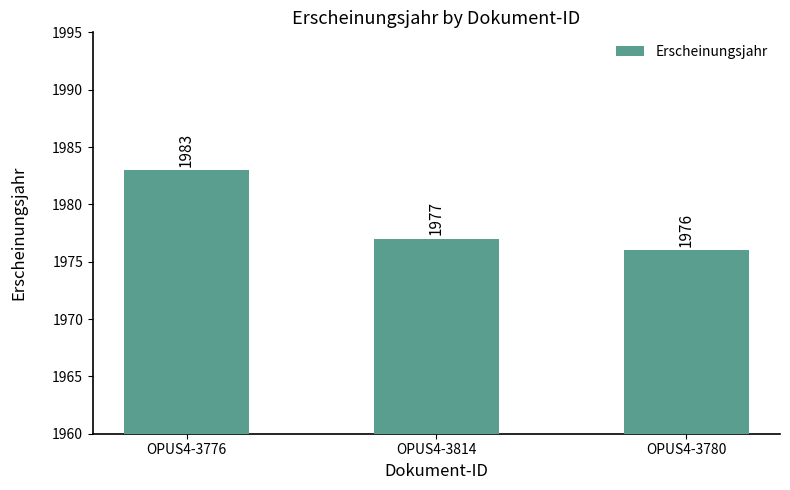

What position from the left is OPUS4-3780?

3